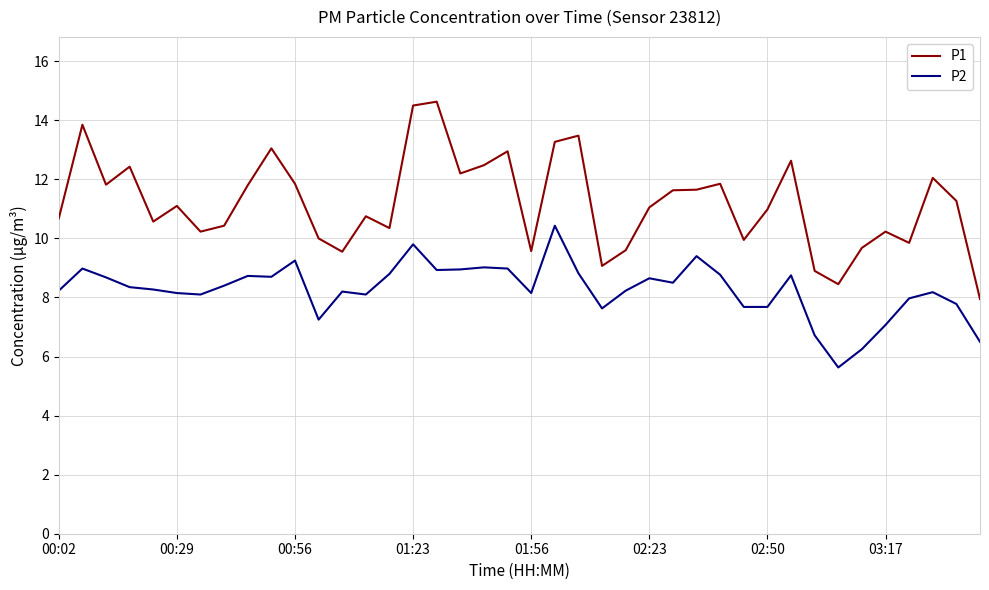

What is the difference between the maximum and minimum values in the P1 series?

6.7